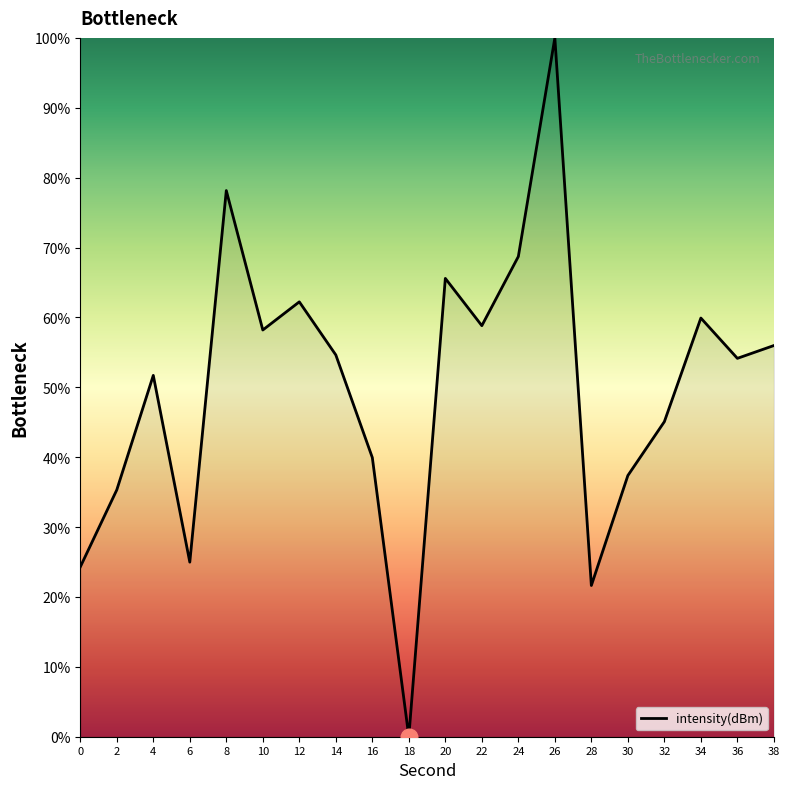

How many positive values are there?

19